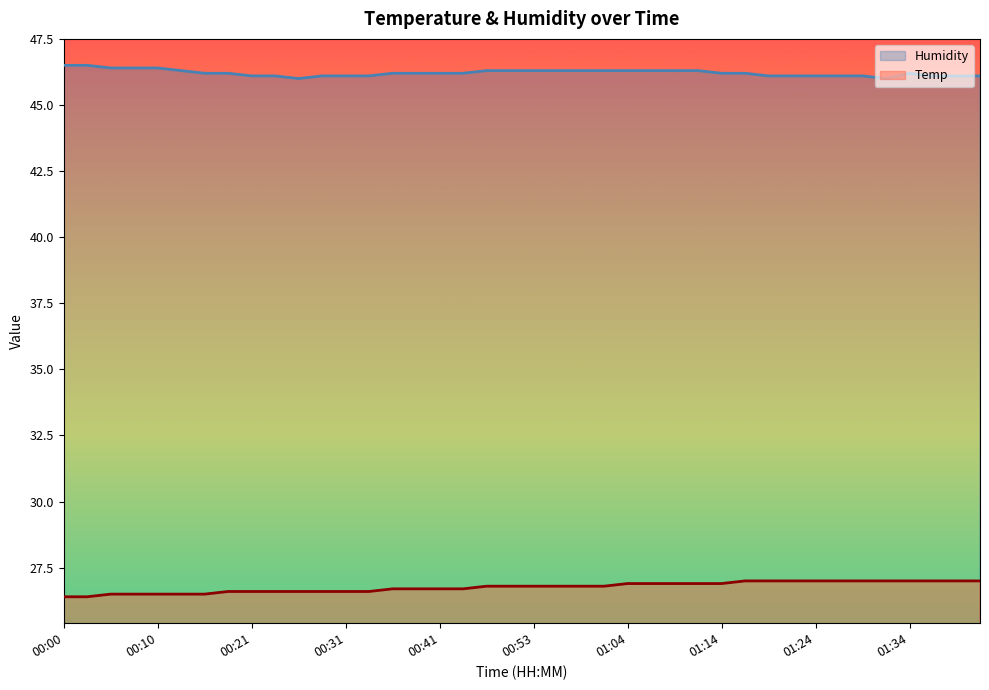

True or false: Humidity and Temp intersect in this chart.

False